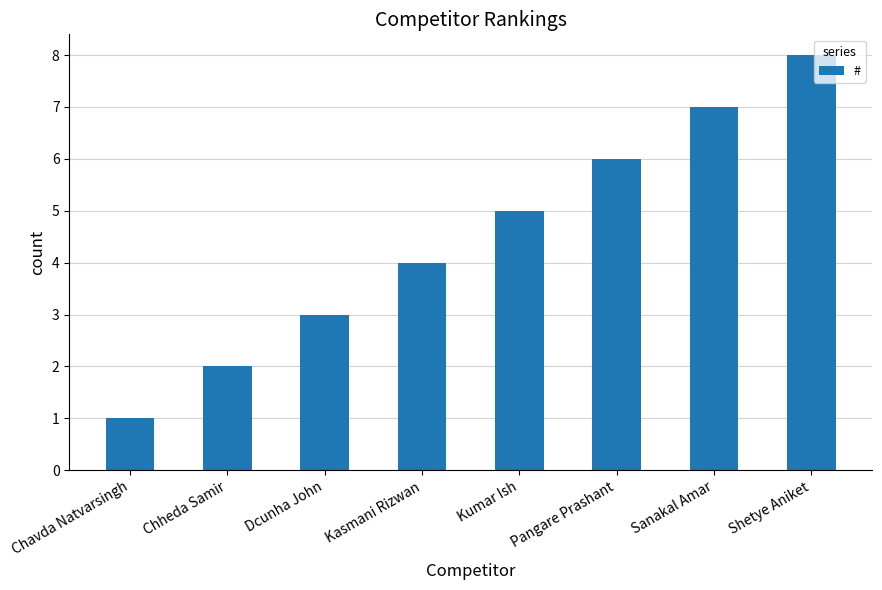

Rank the categories by value from highest to lowest.

Shetye Aniket, Sanakal Amar, Pangare Prashant, Kumar Ish, Kasmani Rizwan, Dcunha John, Chheda Samir, Chavda Natvarsingh